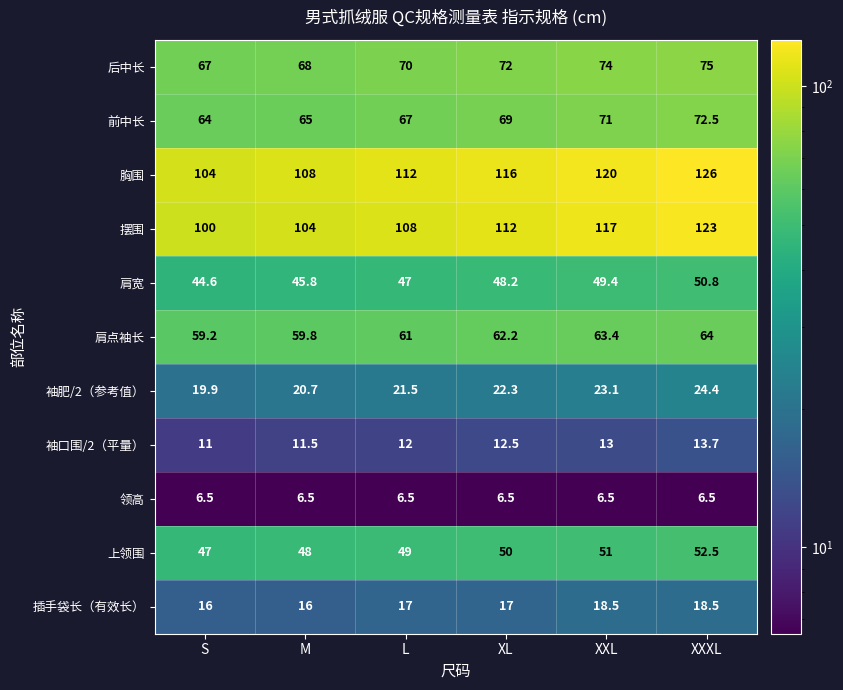

What is the smallest value displayed?

6.5